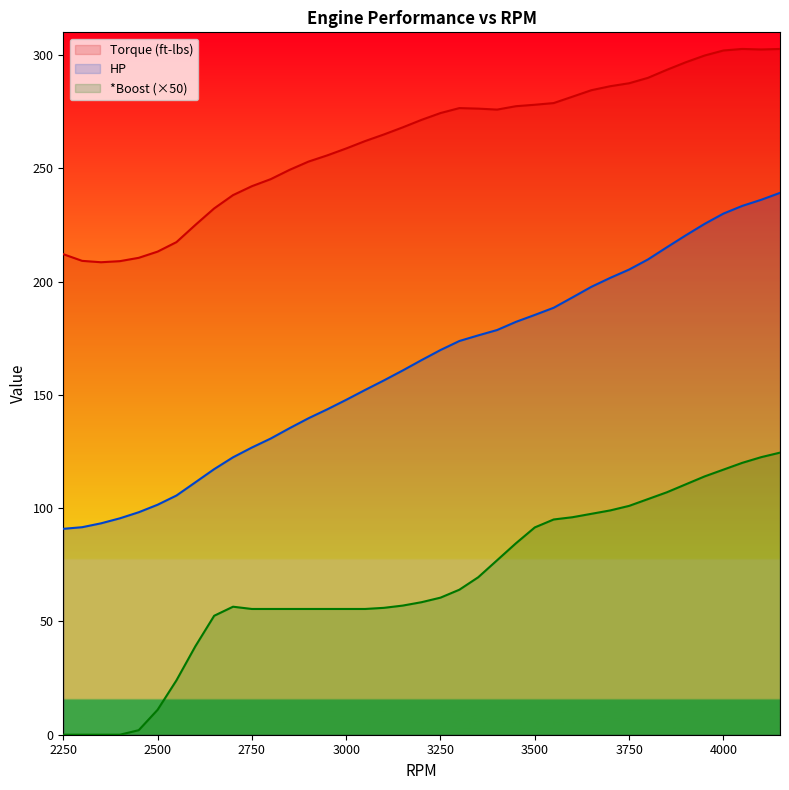

Reading left to right, transcribe all the data shown in this chart.

Torque (ft-lbs): 212.1	209.1	208.5	209.0	210.5	213.2	217.4	225.0	232.3	238.2	242.1	245.2	249.3	252.9	255.7	258.8	262.0	264.9	268.1	271.4	274.4	276.6	276.3	275.9	277.4	278.0	278.8	281.6	284.5	286.2	287.5	289.9	293.5	296.8	299.8	302.0	302.7	302.4	302.7
HP: 90.9	91.6	93.3	95.5	98.2	101.5	105.6	111.4	117.2	122.4	126.8	130.7	135.3	139.7	143.6	147.8	152.2	156.4	160.8	165.4	169.8	173.8	176.2	178.6	182.2	185.3	188.4	193.0	197.7	201.6	205.3	209.8	215.1	220.4	225.4	230.0	233.4	236.1	239.2
*Boost: 0.0	0.0	0.0	0.0	2.0	11.0	24.0	39.0	52.5	56.5	55.5	55.5	55.5	55.5	55.5	55.5	55.5	56.0	57.0	58.5	60.5	64.0	69.5	77.0	84.5	91.5	95.0	96.0	97.5	99.0	101.0	104.0	107.0	110.5	114.0	117.0	120.0	122.5	124.5